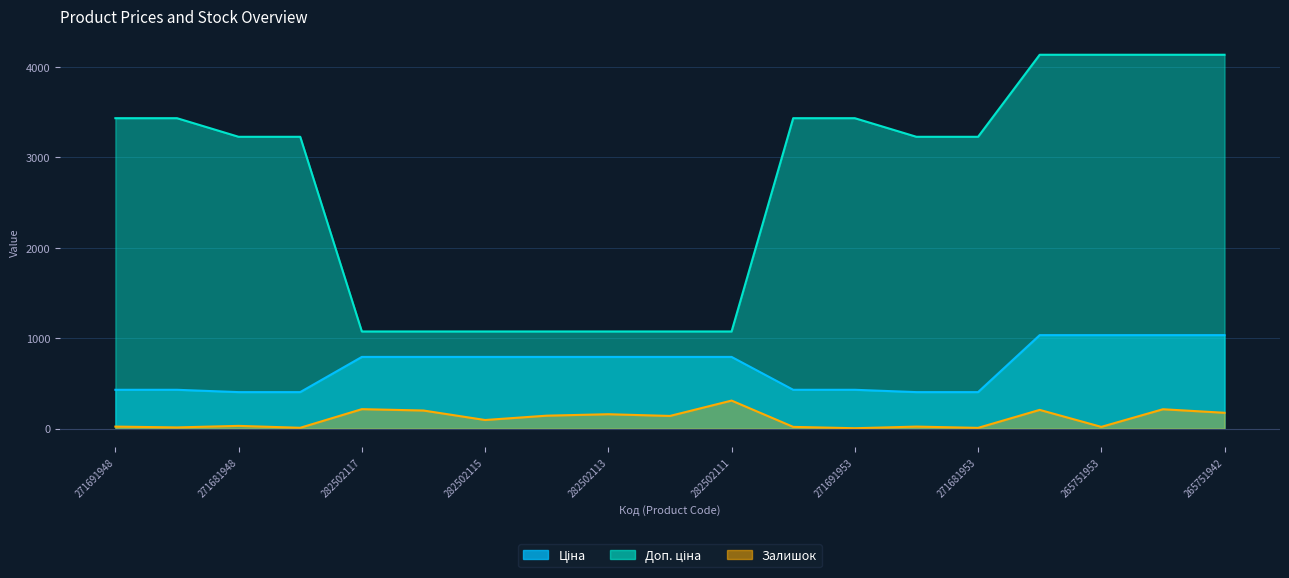

True or false: Залишок and Ціна cross at least once.

False